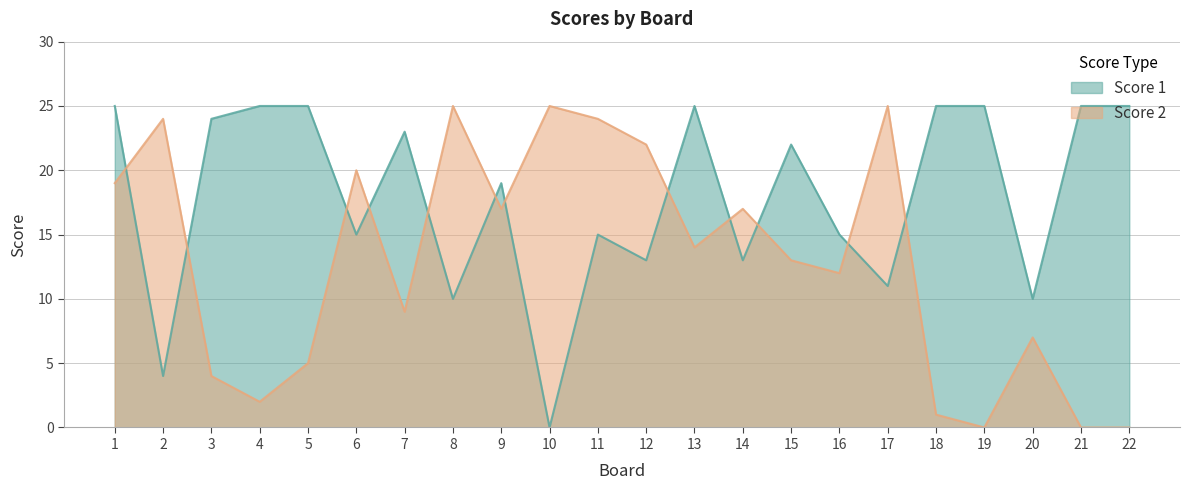

The Score 1 series shows 9 at 15. True or false?

False